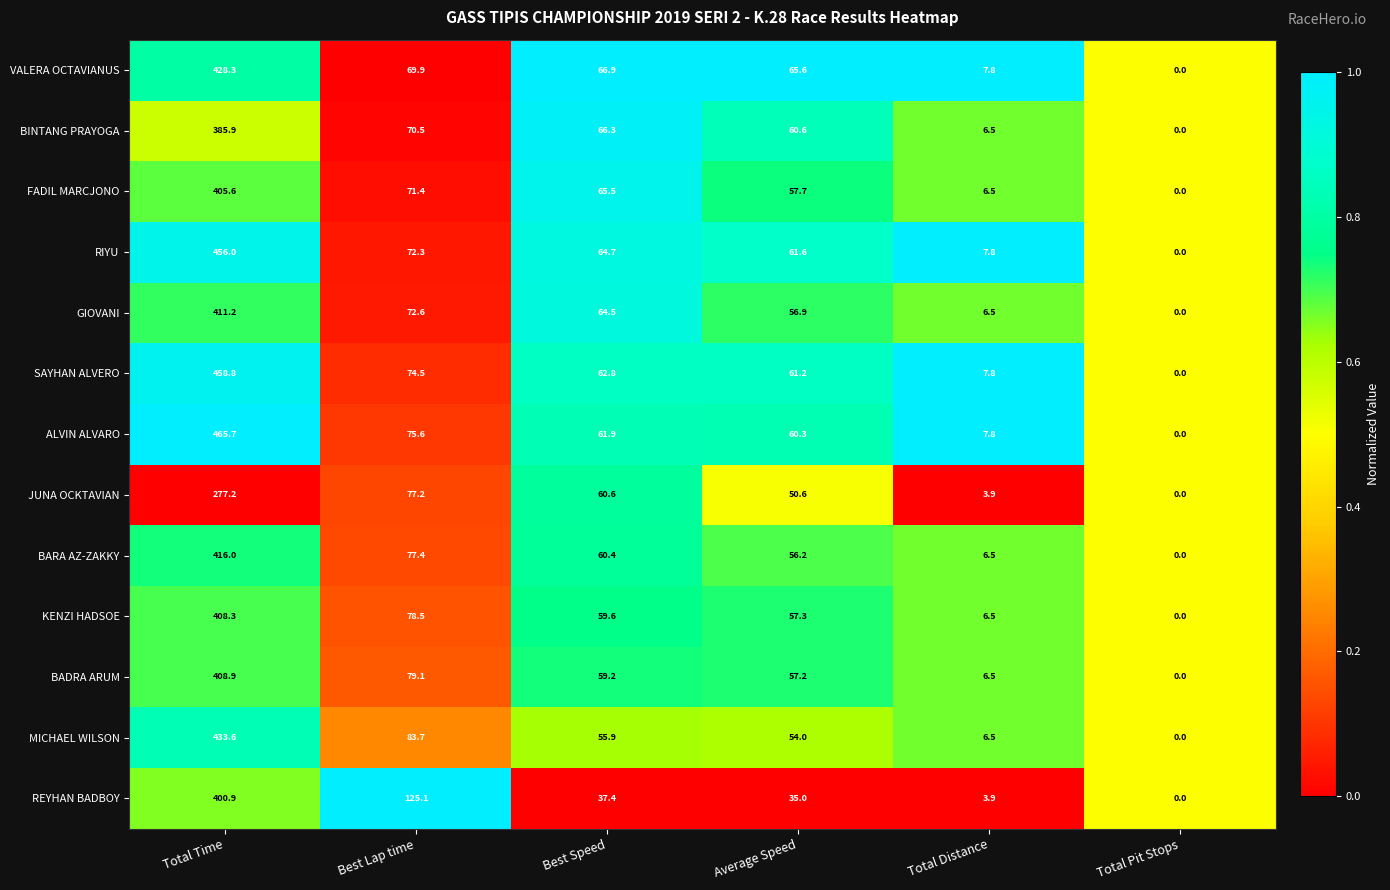

What is the sum of all BARA AZ-ZAKKY values?

616.5